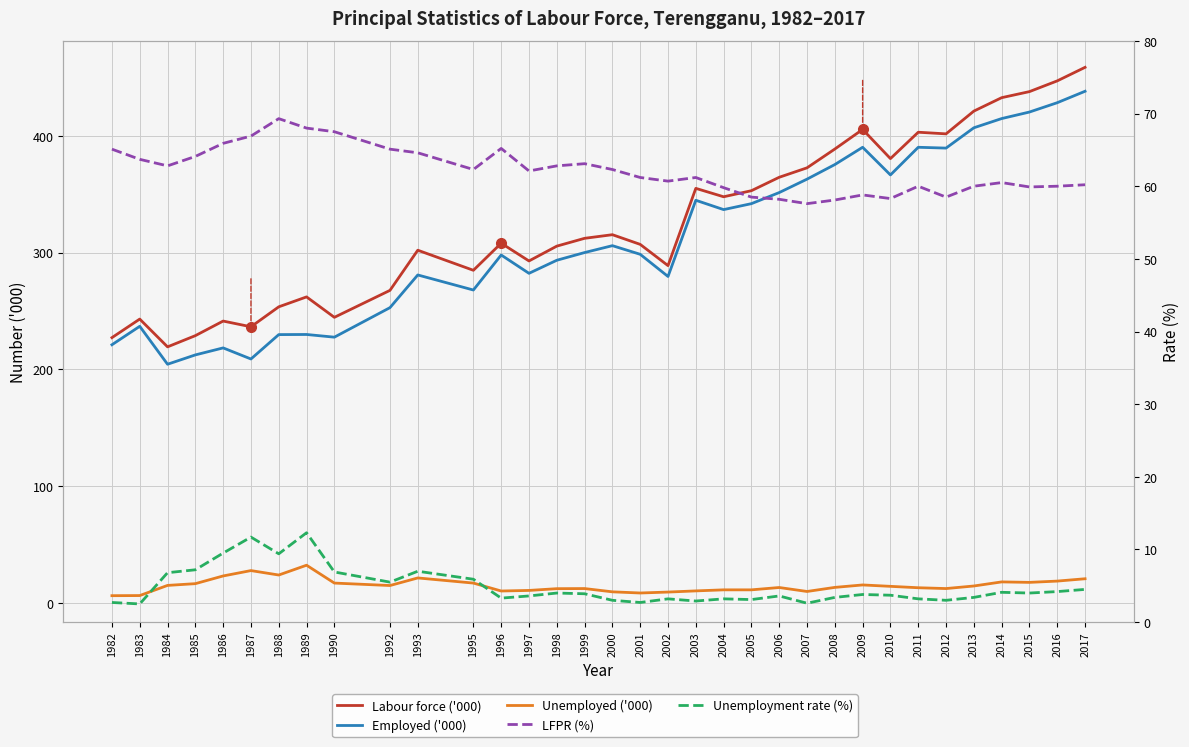

True or false: Unemployment rate (%) and Employed ('000) cross at least once.

False